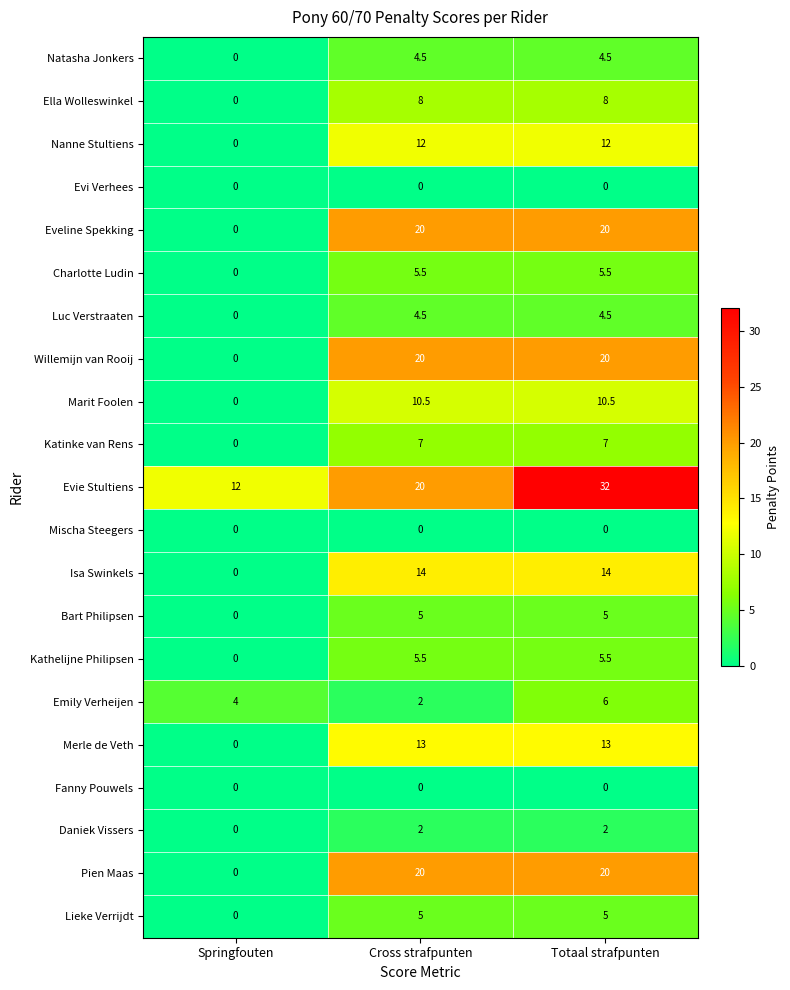

What is the total value across all series at Totaal strafpunten?

194.5